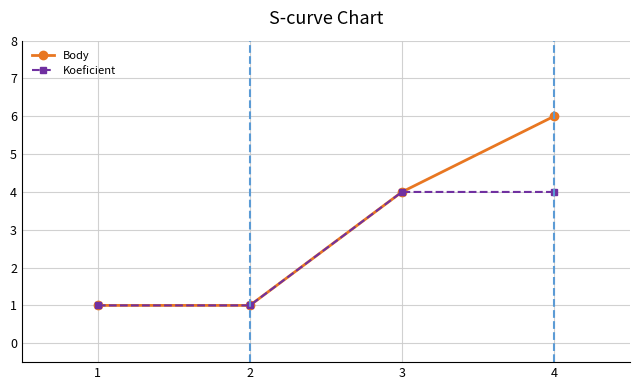

List the series in order of their peak value, lowest first.

Koeficient, Body